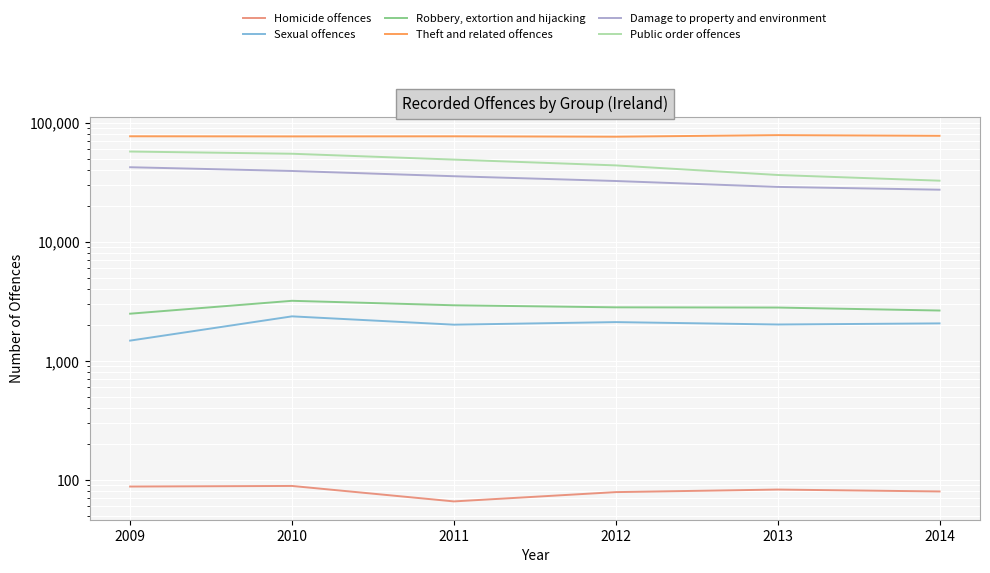

Reading left to right, transcribe all the data shown in this chart.

Homicide offences: 88	89	66	79	83	80
Sexual offences: 1480	2366	2014	2117	2021	2065
Robbery, extortion and hijacking: 2491	3196	2931	2817	2805	2648
Theft and related offences: 77031	76827	76975	76402	78773	77730
Damage to property and environment: 42330	39369	35574	32428	28933	27409
Public order offences: 57351	54941	49060	43862	36432	32629